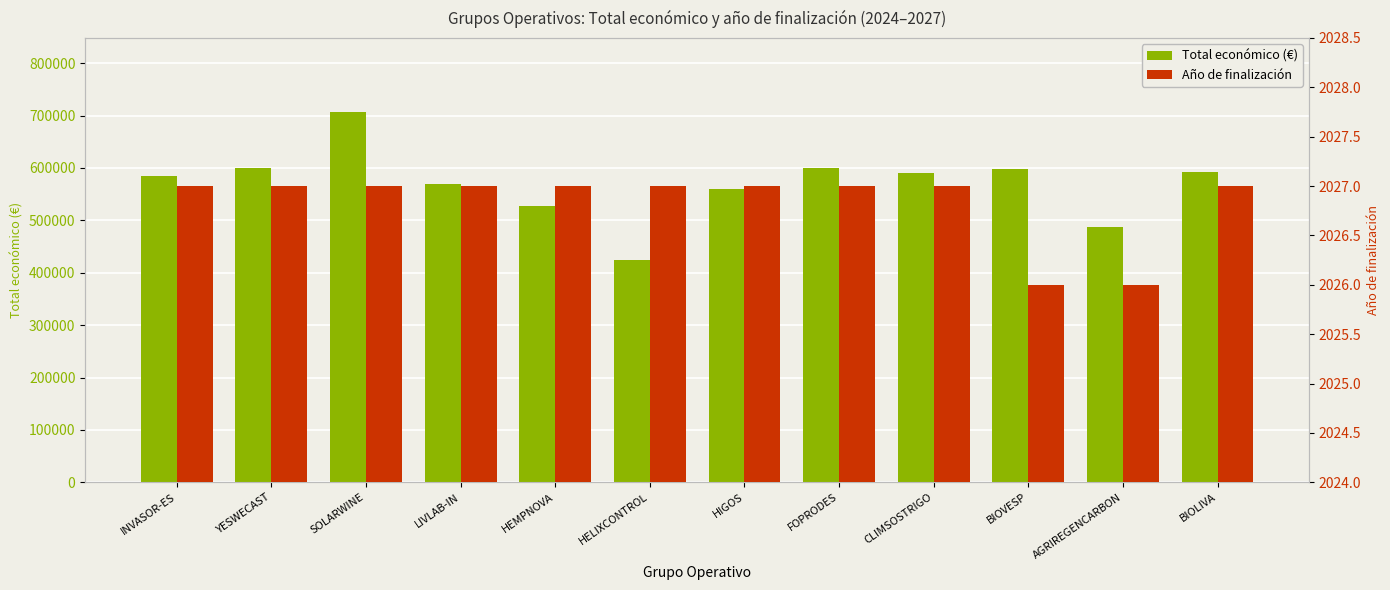

True or false: Año de finalización has a value of 2026 at BIOVESP.

True